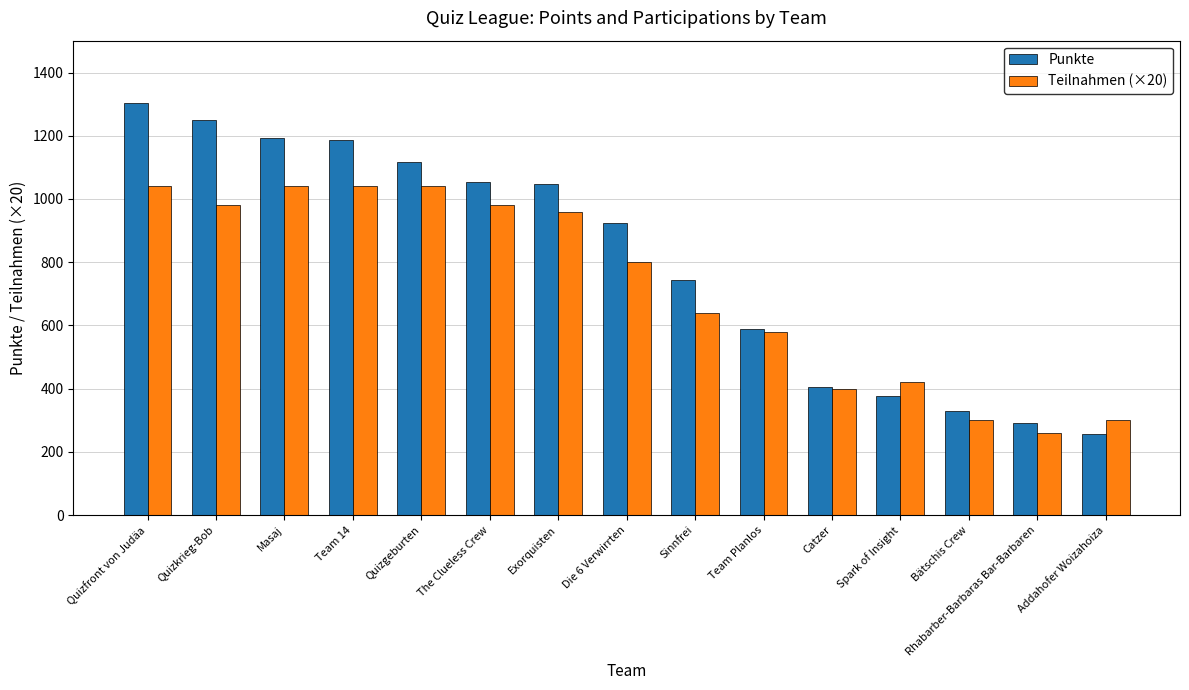

Which series has the widest spread of values?

Punkte